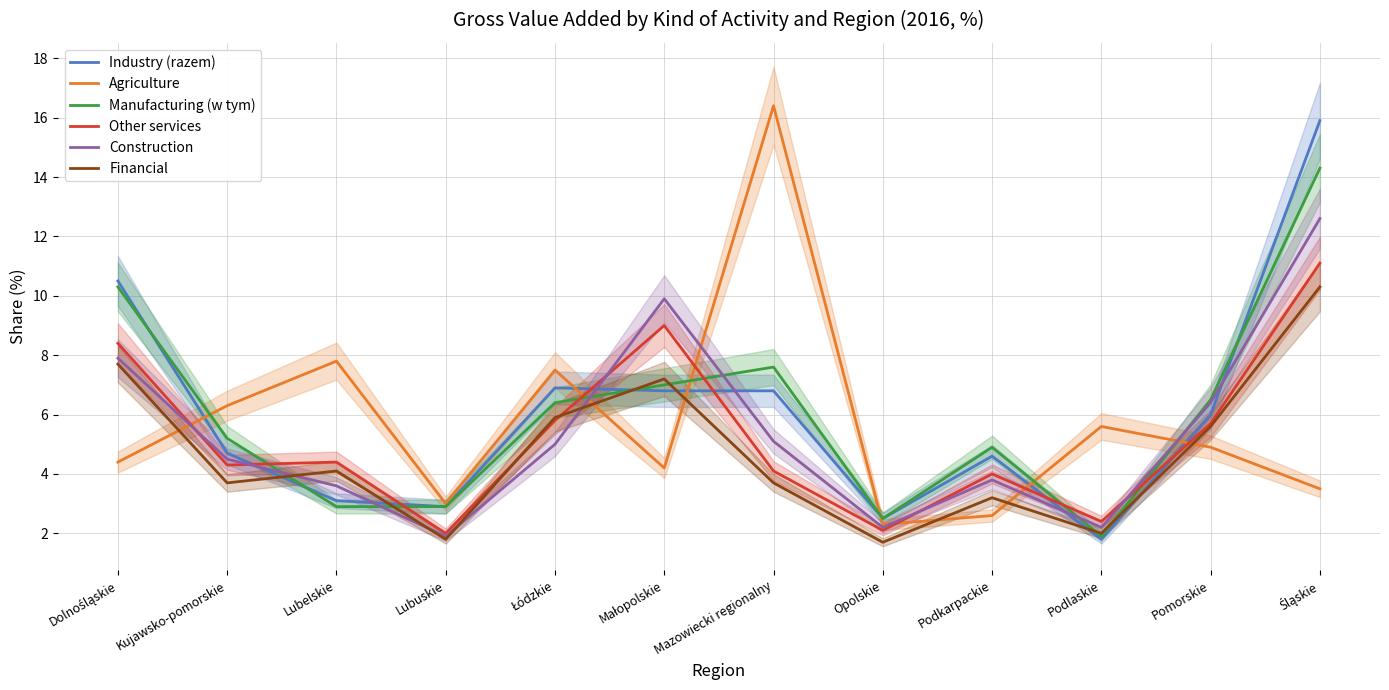

Where do Industry (razem) and Financial first cross each other?

Kujawsko-pomorskie and Lubelskie